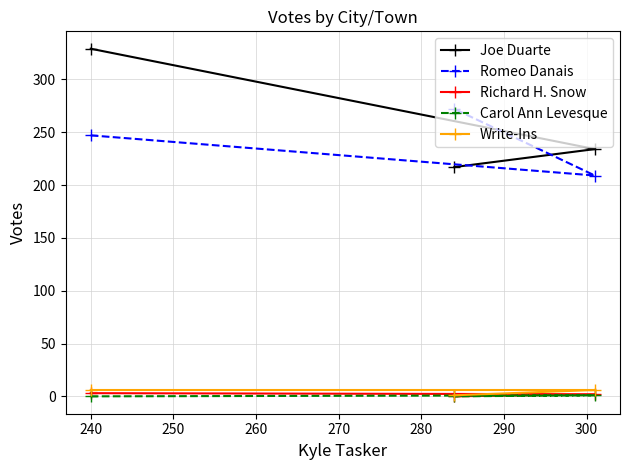

What is the sum of all Richard H. Snow values?

5